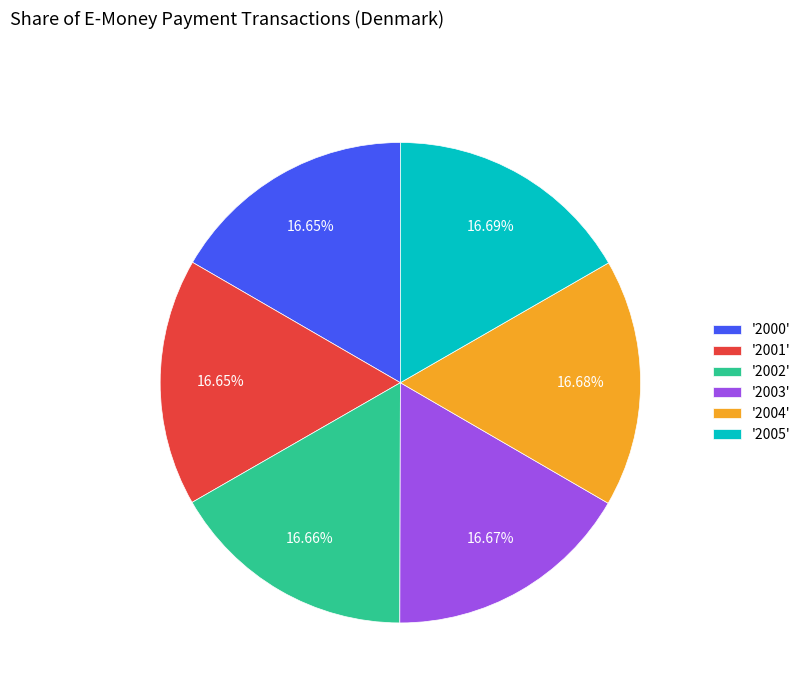

Does any single category account for the majority?

No